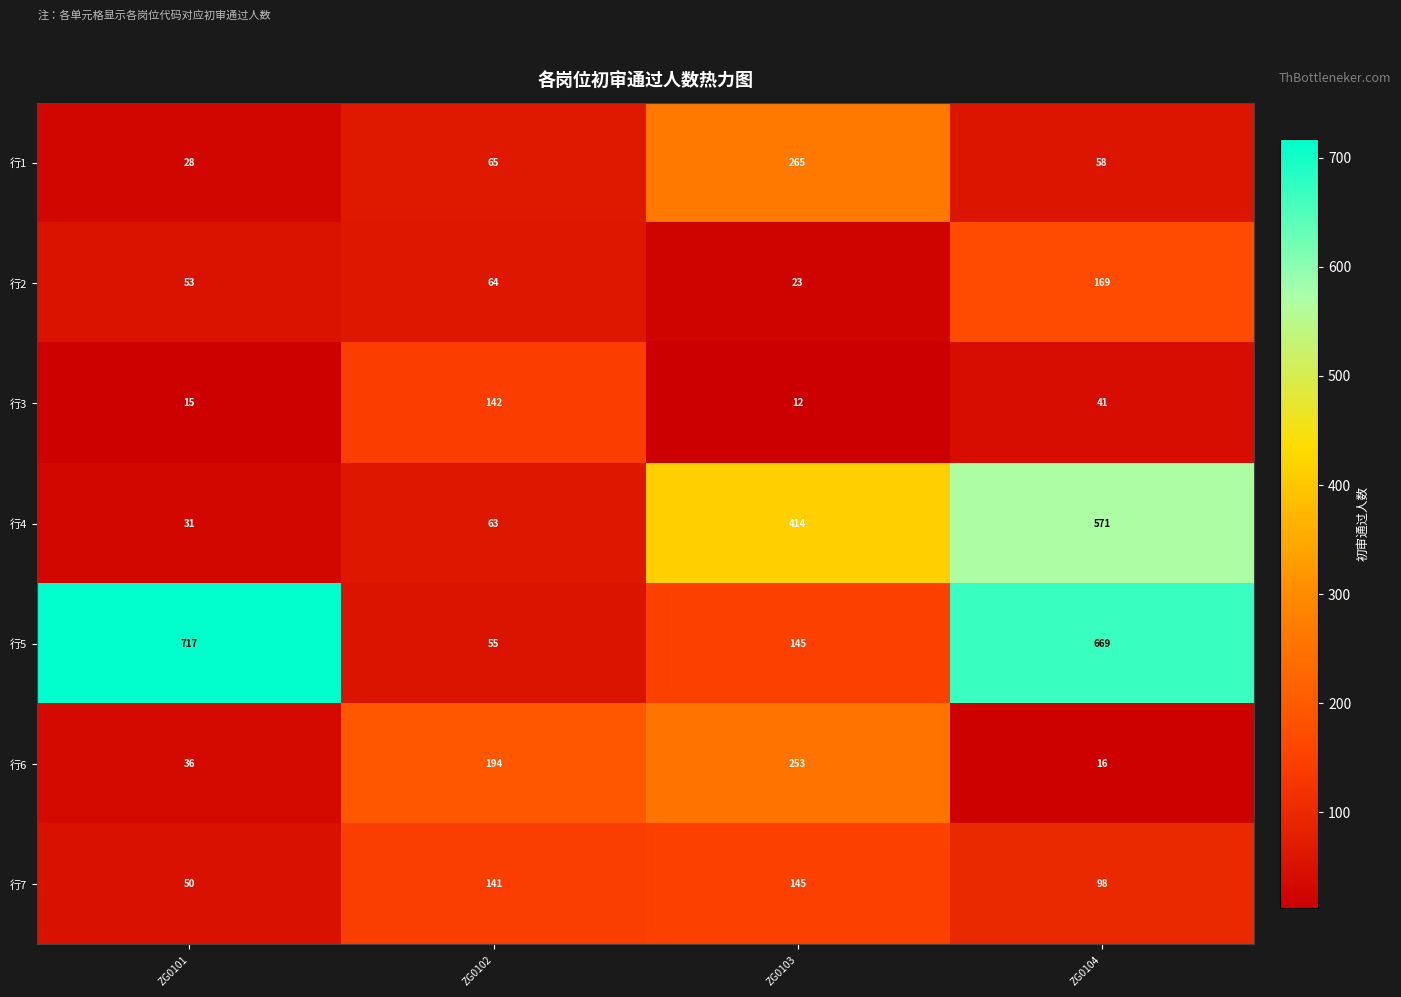

List the series in order of their peak value, lowest first.

行3, 行7, 行2, 行6, 行1, 行4, 行5